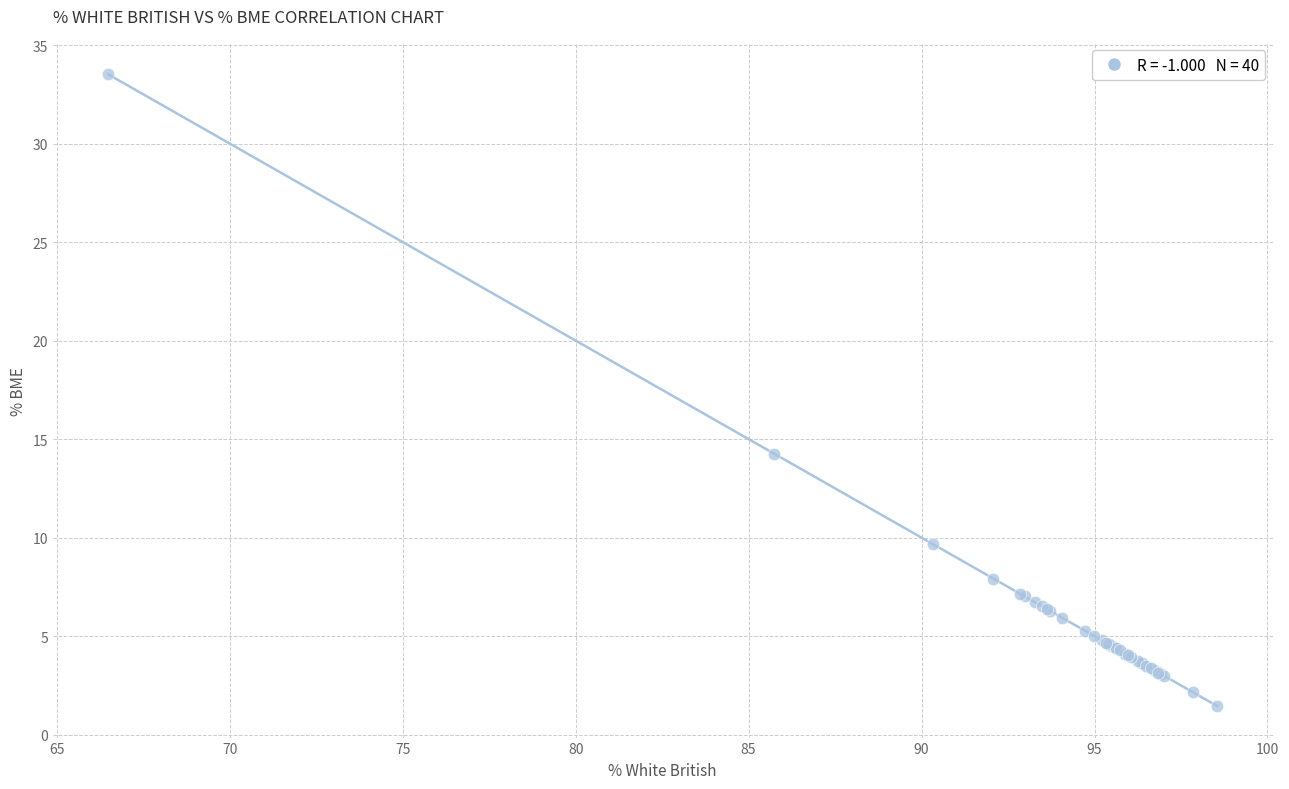

What Y value in the scatter plot is closest to 17?

14.3